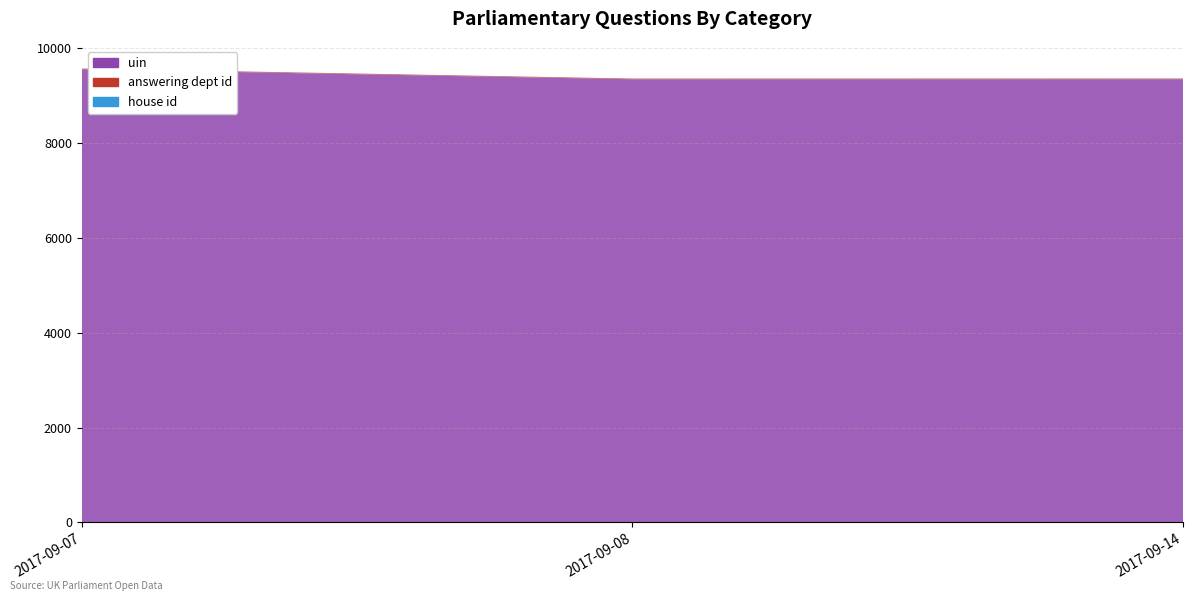

Reading right to left, what are all the values shown in this chart?

uin: 9346	9345	9556
answering dept id: 14	14	14
house id: 1	1	1